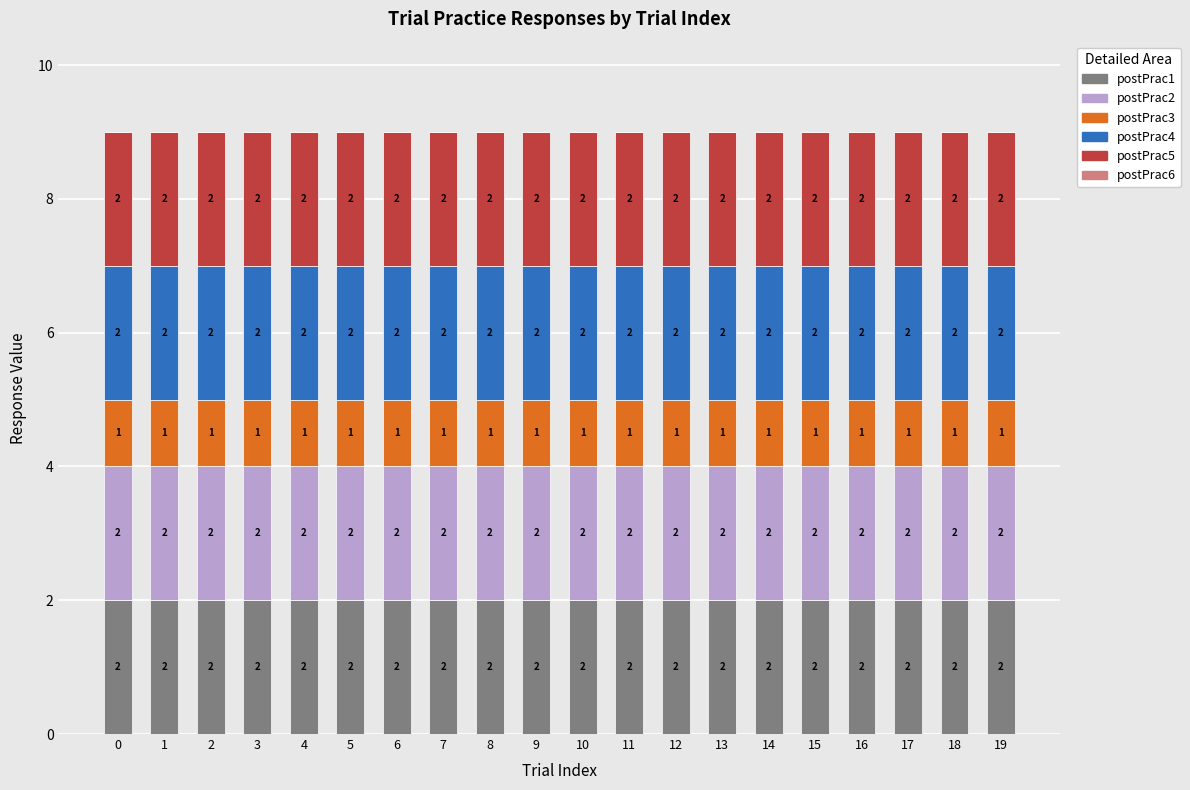

The value of postPrac1 at 14 is 1. True or false?

False